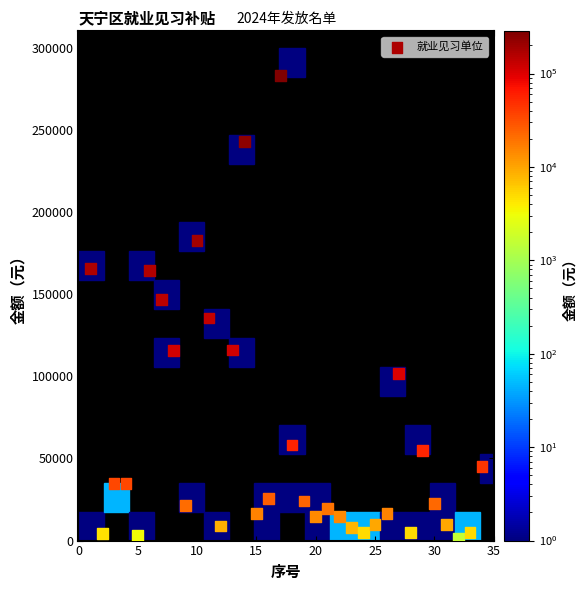

What is the range of X values (max minus min)?

33.0